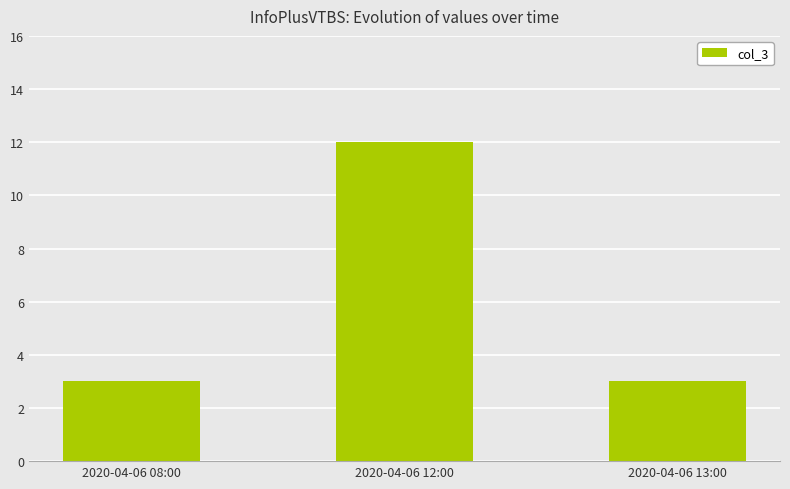

What is the maximum value shown in the chart?

12